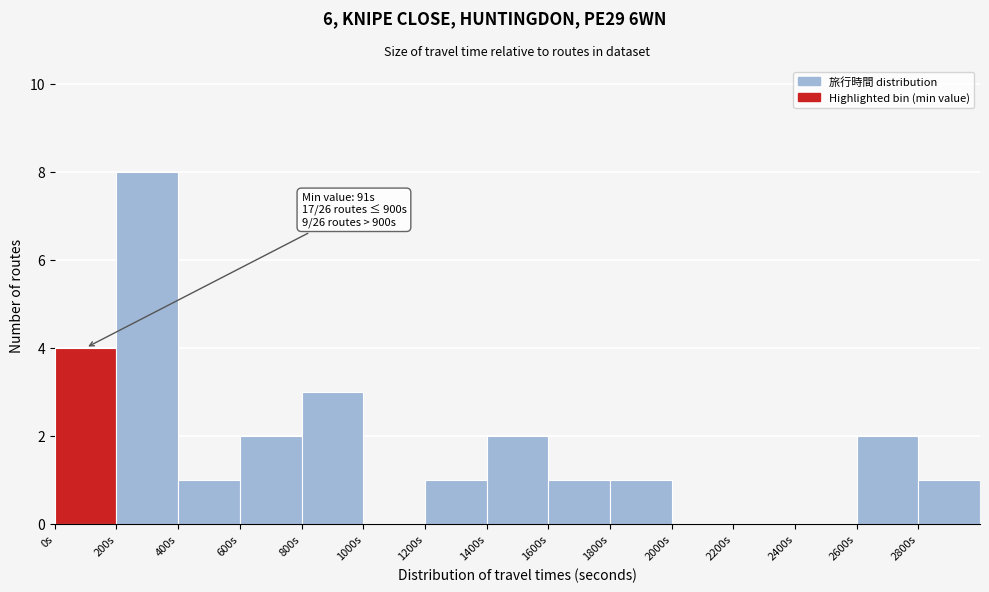

Which range on the x-axis has the tallest bar?

200 to 400